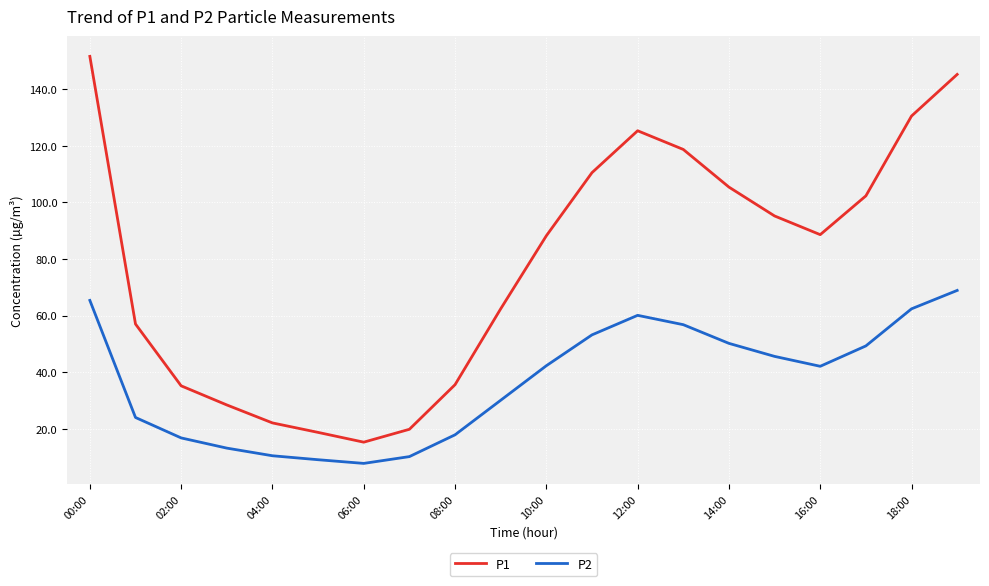

List the series in order of their peak value, highest first.

P1, P2